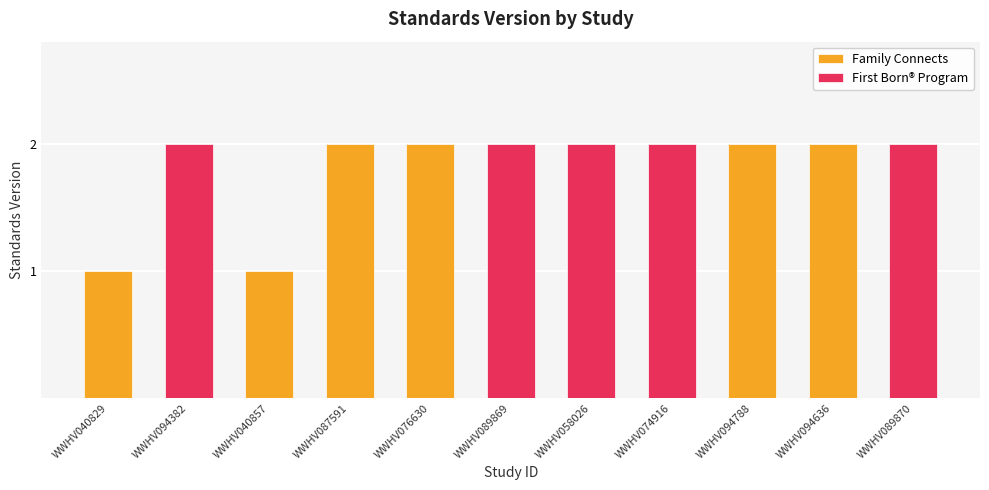

What is the sum of all Family Connects values?

10